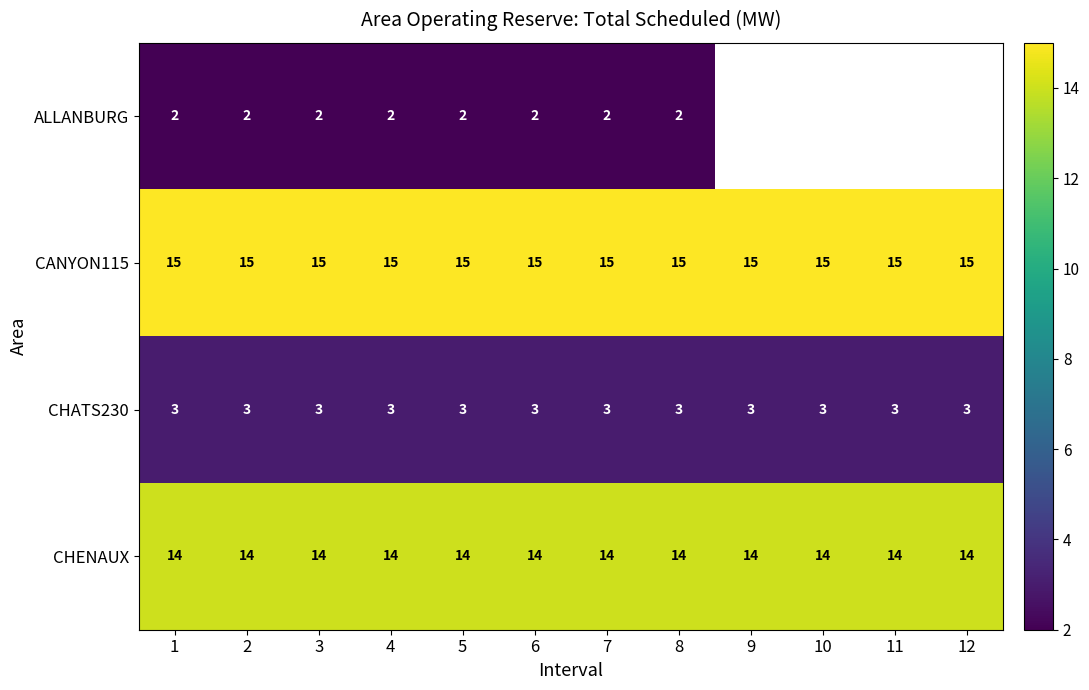

What value does the CHENAUX series have at 6?

14